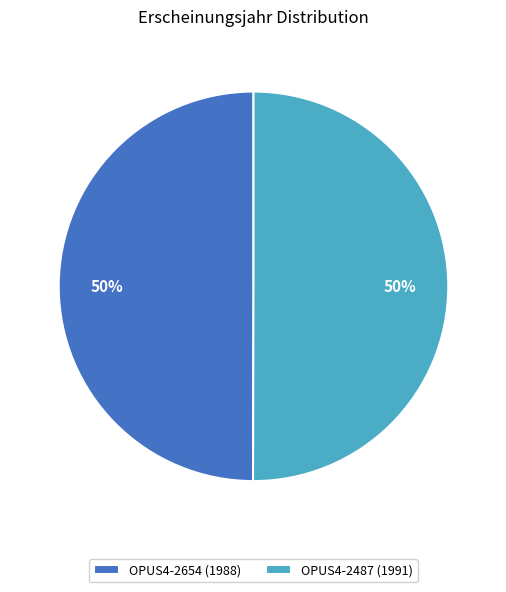

Approximately how many times larger is the value at OPUS4-2487 (1991) compared to OPUS4-2654 (1988)?

1.0